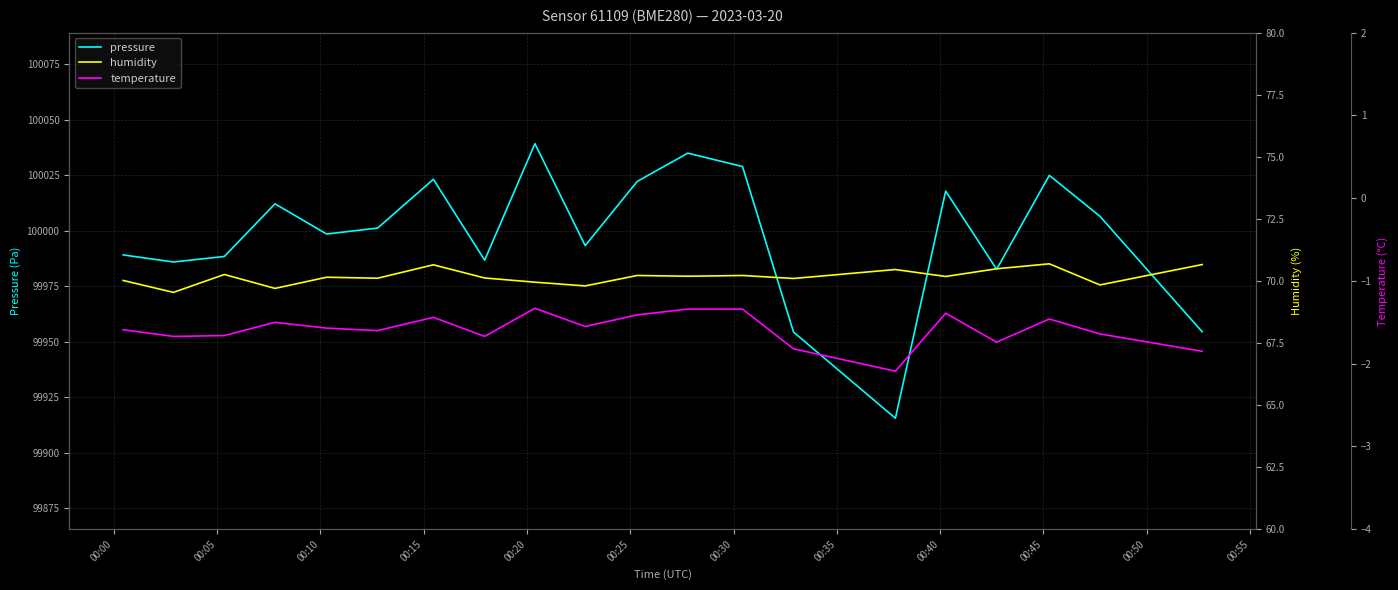

True or false: temperature and pressure intersect in this chart.

False